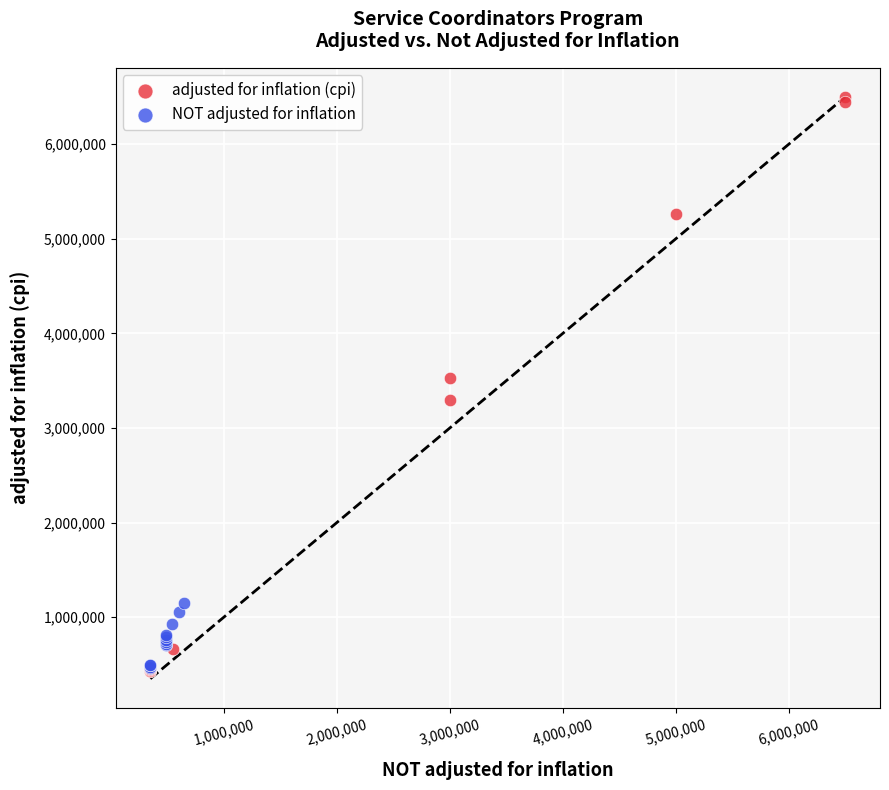

Which series reaches the maximum Y coordinate?

adjusted for inflation (cpi)